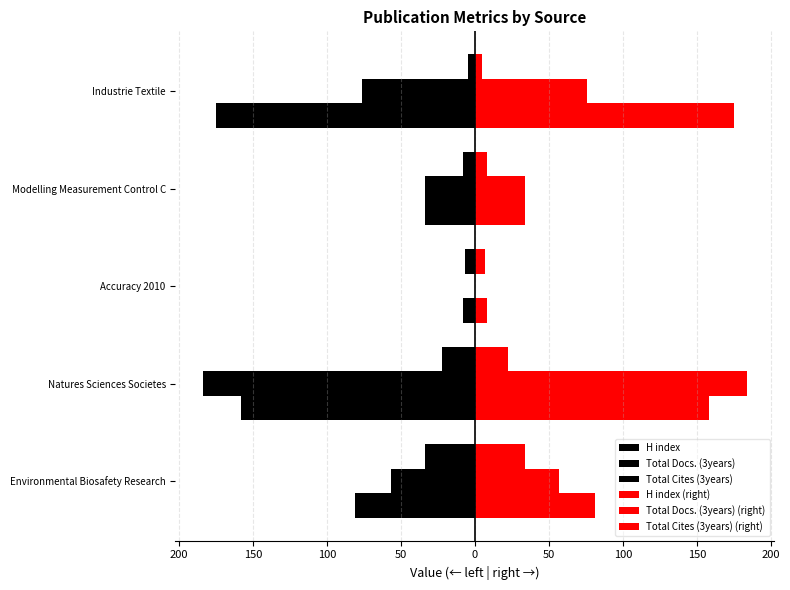

Reading right to left, extract all data points from this chart.

H index: -5	-8	-7	-22	-34
Total Docs. (3years): -76	-34	0	-184	-57
Total Cites (3years): -175	-34	-8	-158	-81
H index (right): 5	8	7	22	34
Total Docs. (3years) (right): 76	34	0	184	57
Total Cites (3years) (right): 175	34	8	158	81